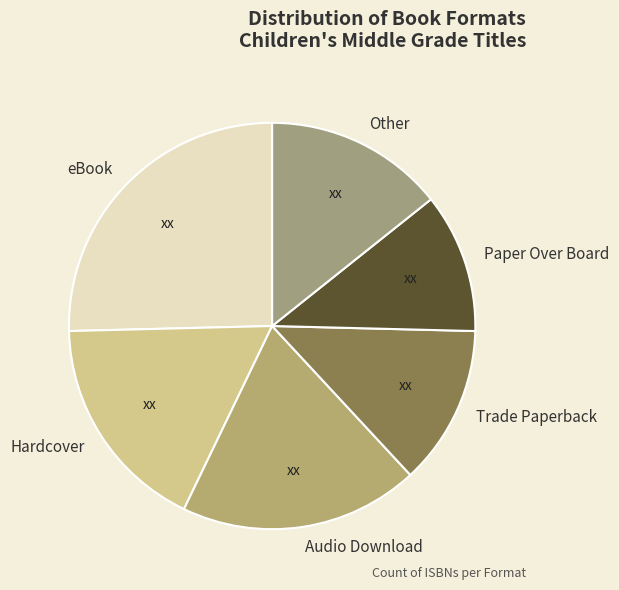

Do Other and Trade Paperback together represent more than half of the pie?

No